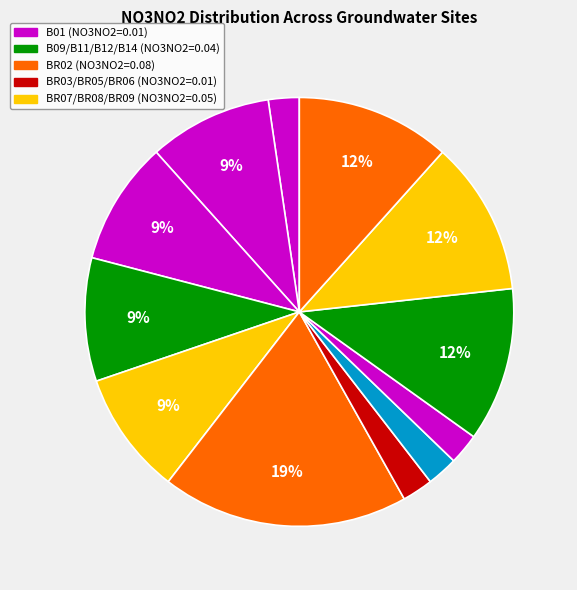

How many slices are in this pie chart?

12